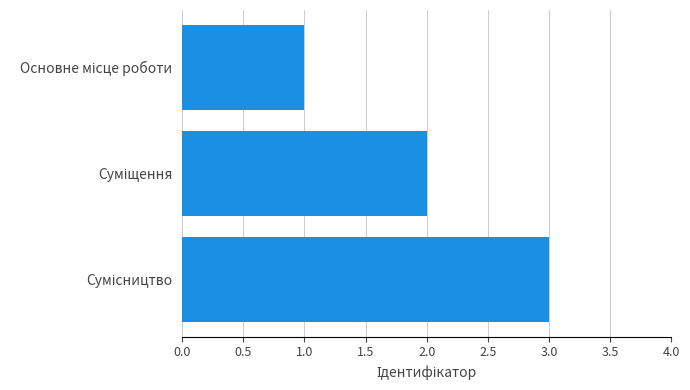

What is the maximum value shown in the chart?

3